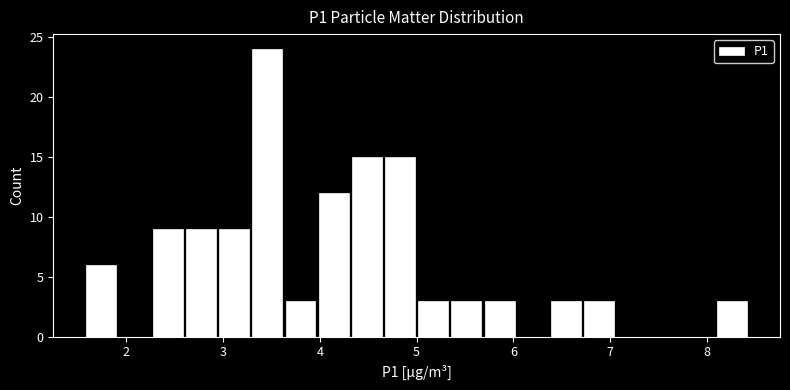

Read against the x-axis, roughly where is the centre of the tallest bar?

3.5